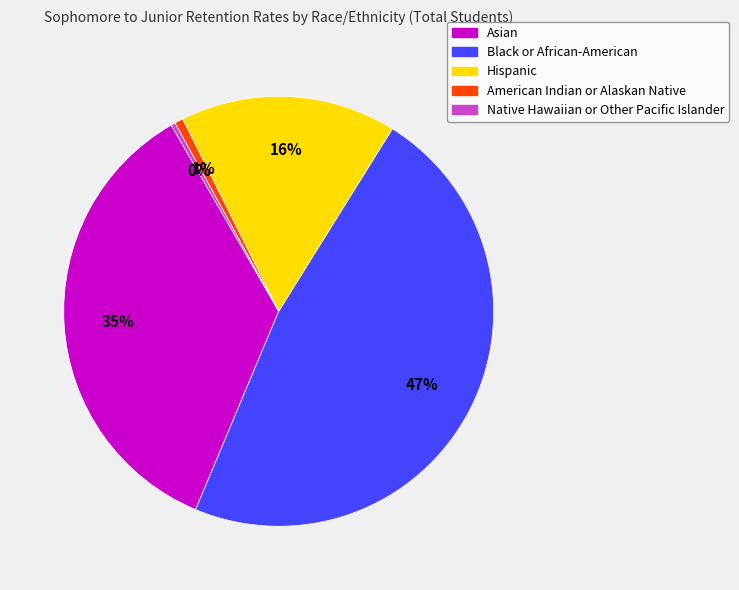

Is the sum of Hispanic and Asian greater than half?

Yes